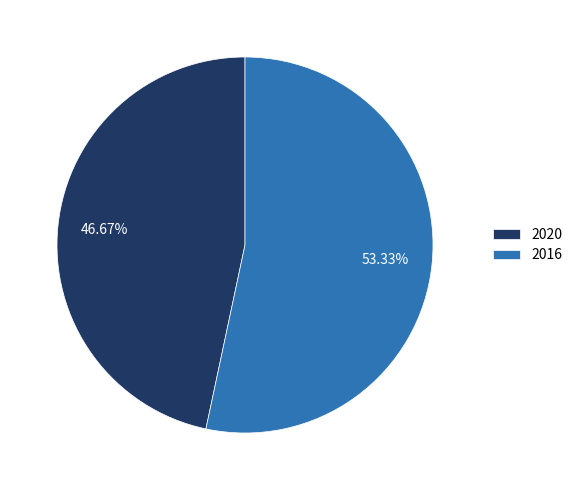

True or false: 2020 accounts for 47% of the total.

True